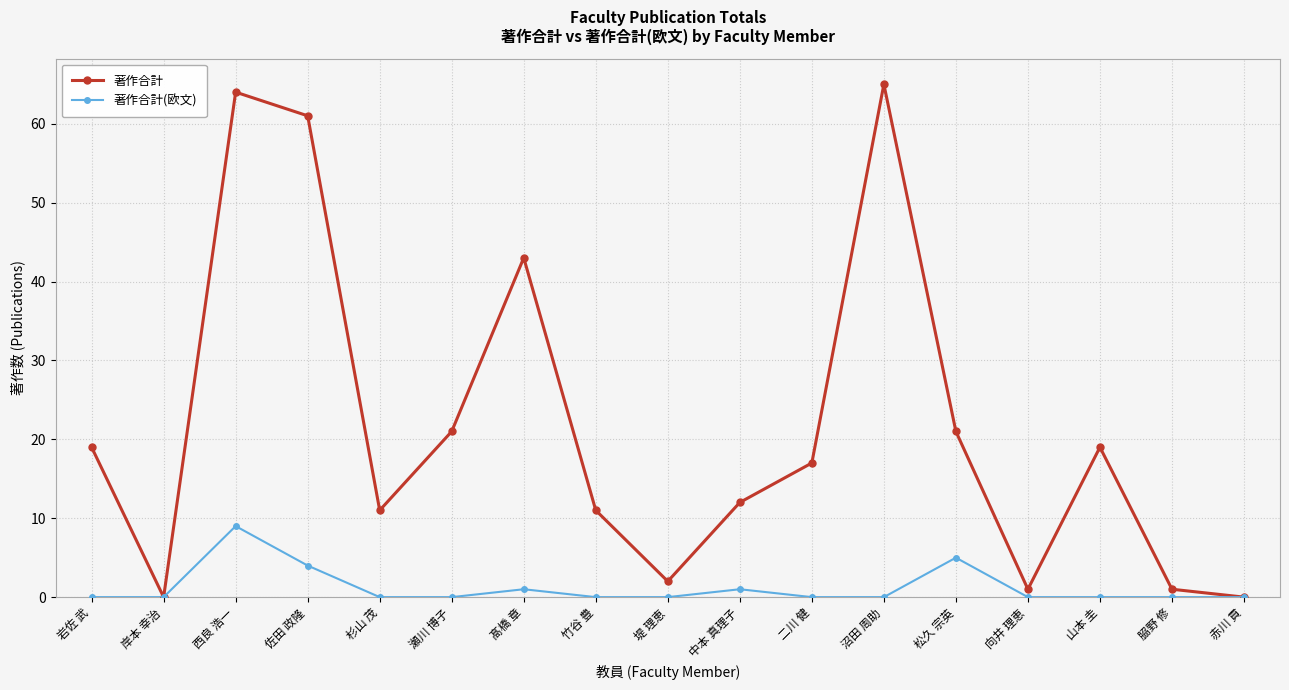

At how many categories does at least one series exceed 33?

4